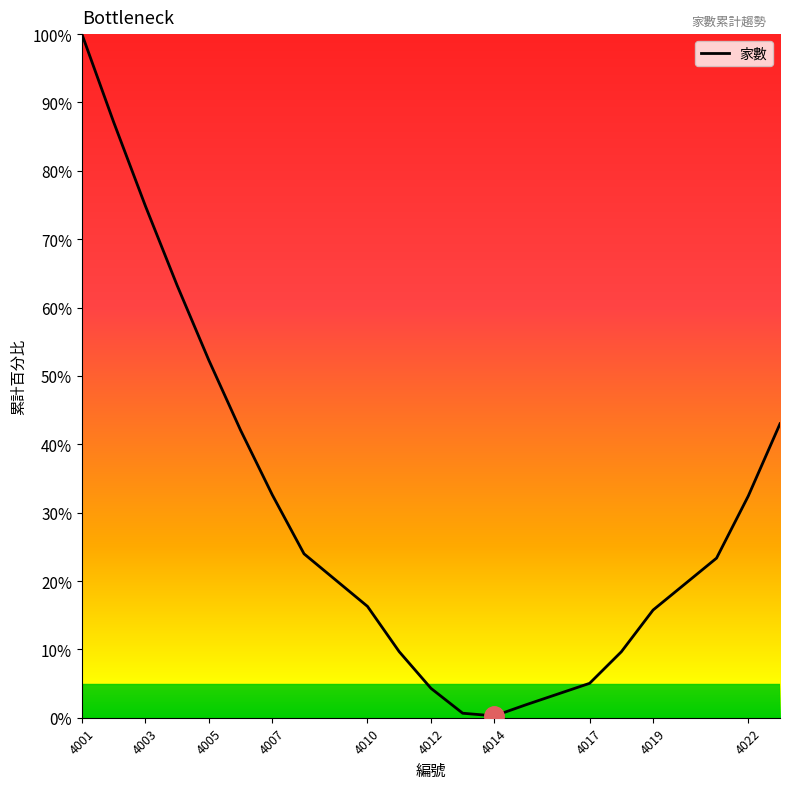

What is the maximum value shown in the chart?

100.0